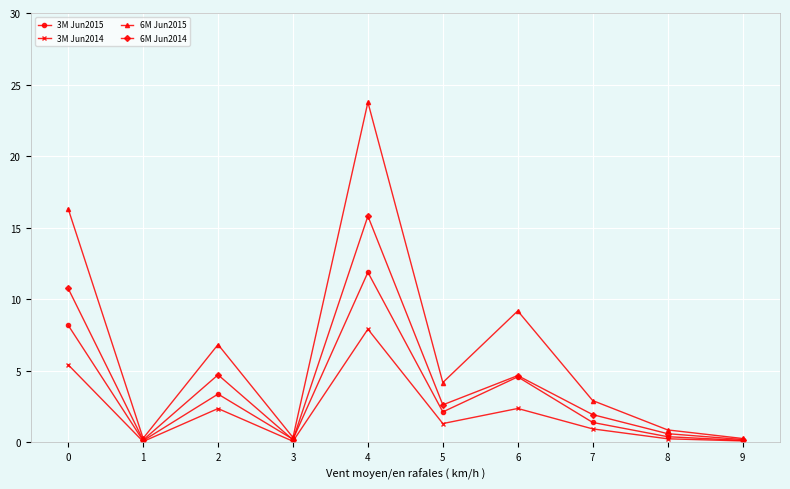

Where is the first local maximum for 3M Jun2014?

2